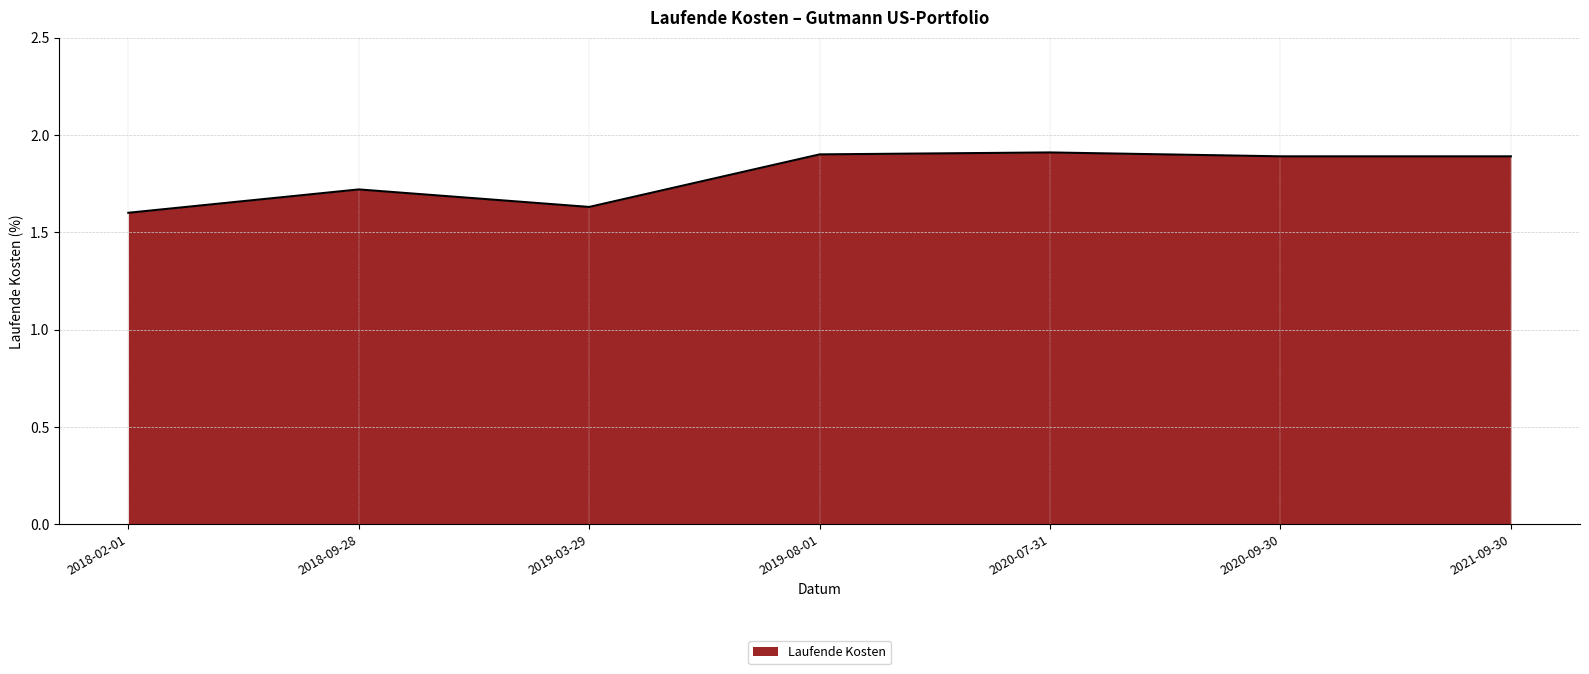

Between 2019-03-29 and 2018-09-28, which is larger?

2018-09-28